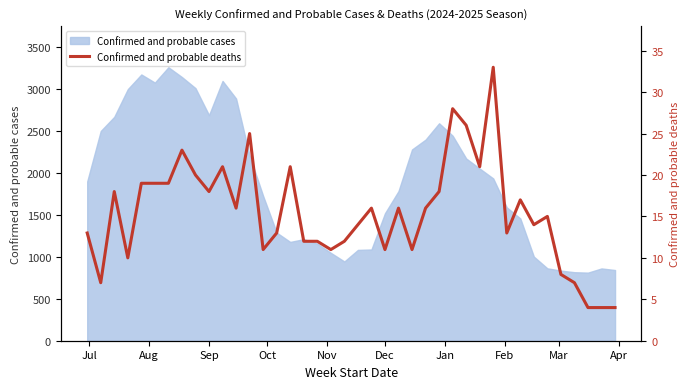

How many data points does each series have?

40